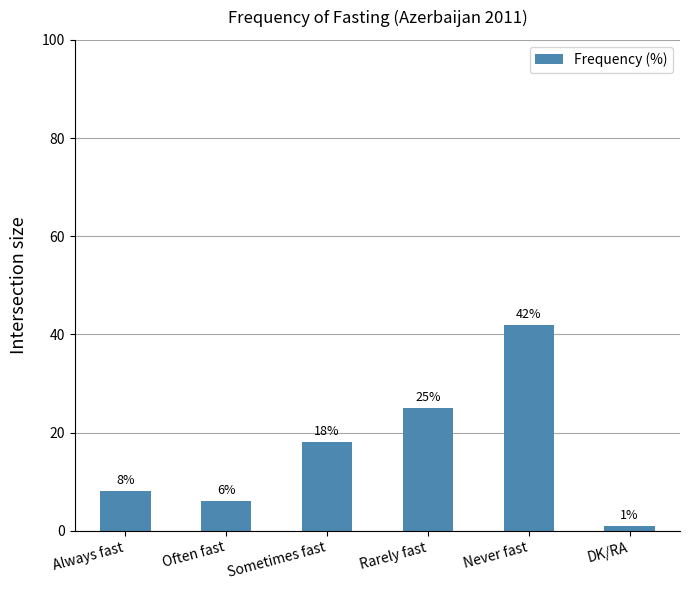

How many data points does each series have?

6